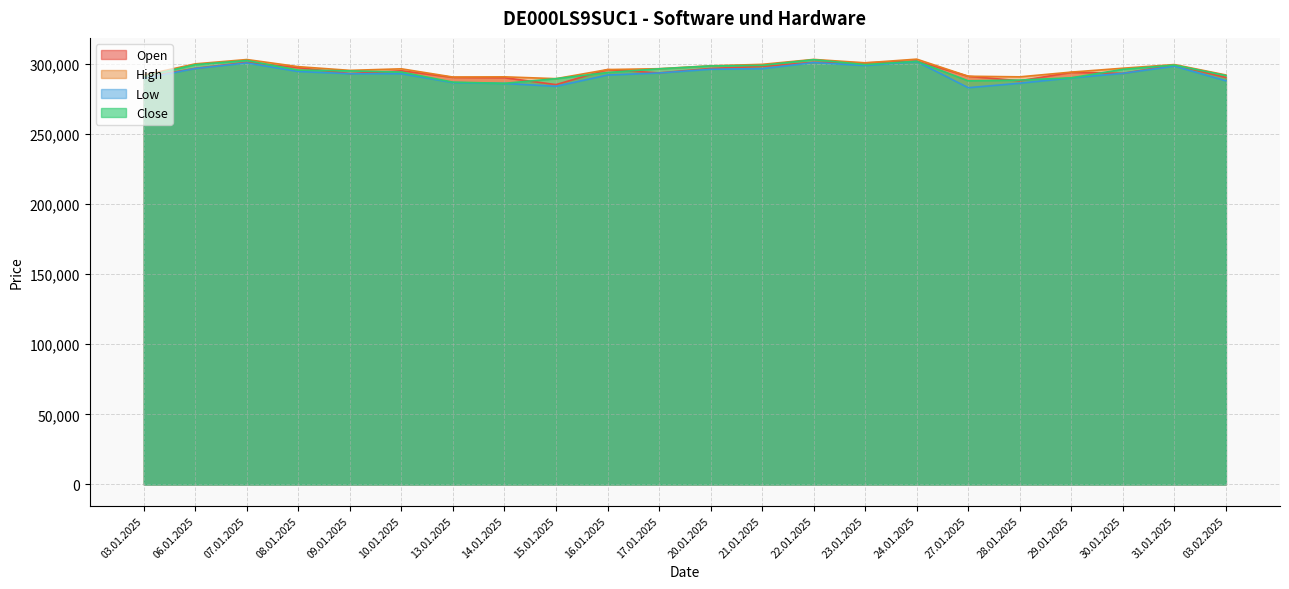

True or false: Close has a value of 302473 at 07.01.2025.

True